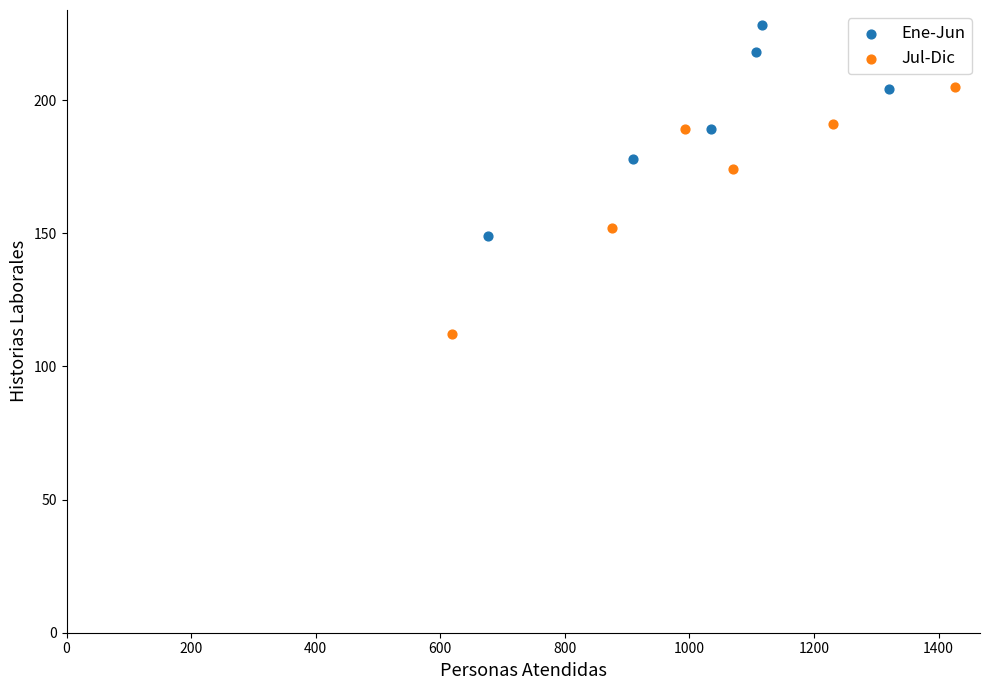

Which series reaches the minimum Y coordinate?

Jul-Dic